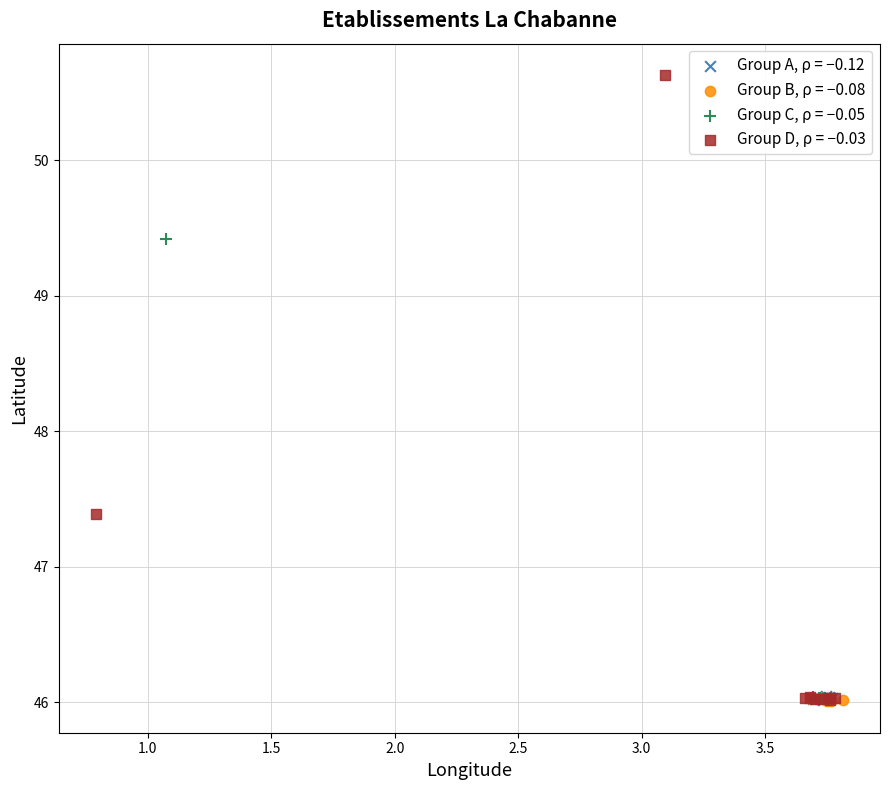

Which series contains the highest Y value?

Group D, ρ = −0.03